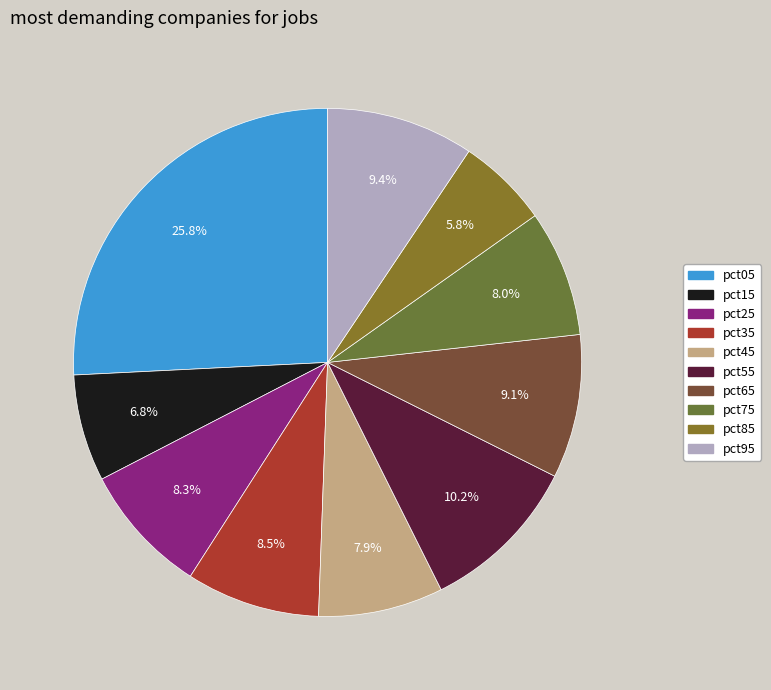

Count the number of slices in the pie.

10